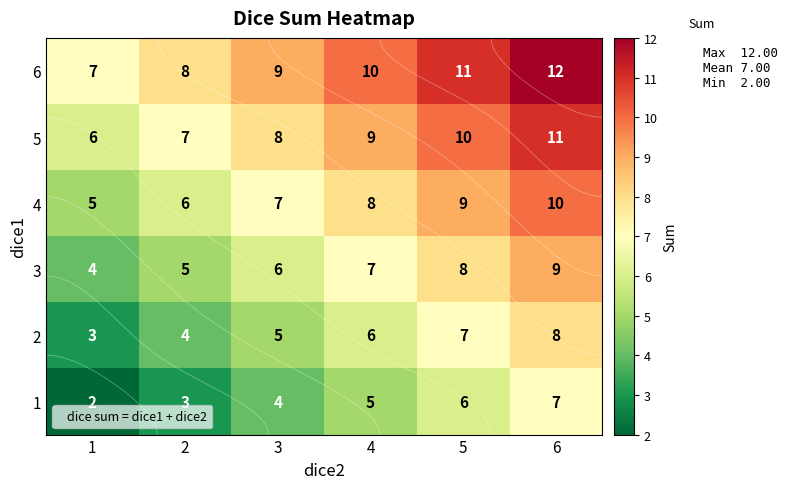

Rank the categories by 3 value from highest to lowest.

6, 5, 4, 3, 2, 1